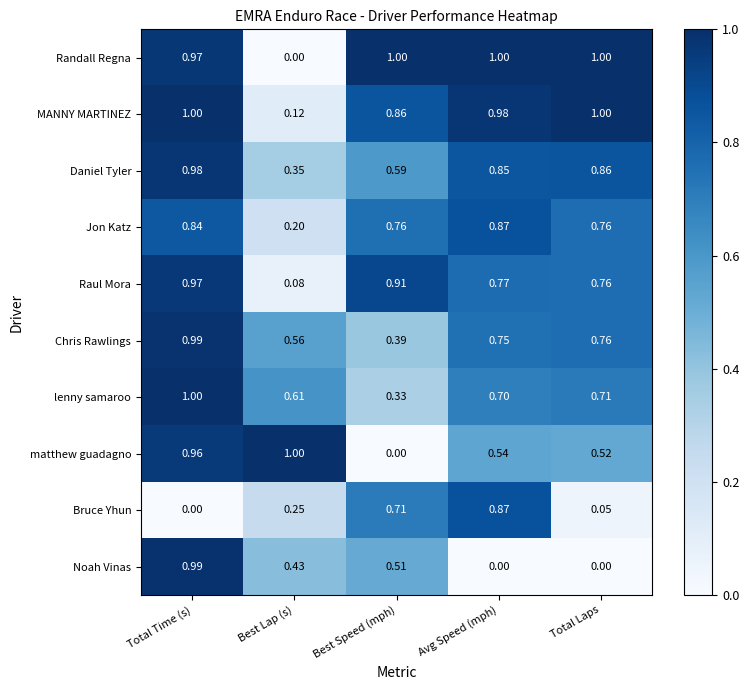

Which series changed the most between Best Speed (mph) and Total Laps?

Bruce Yhun